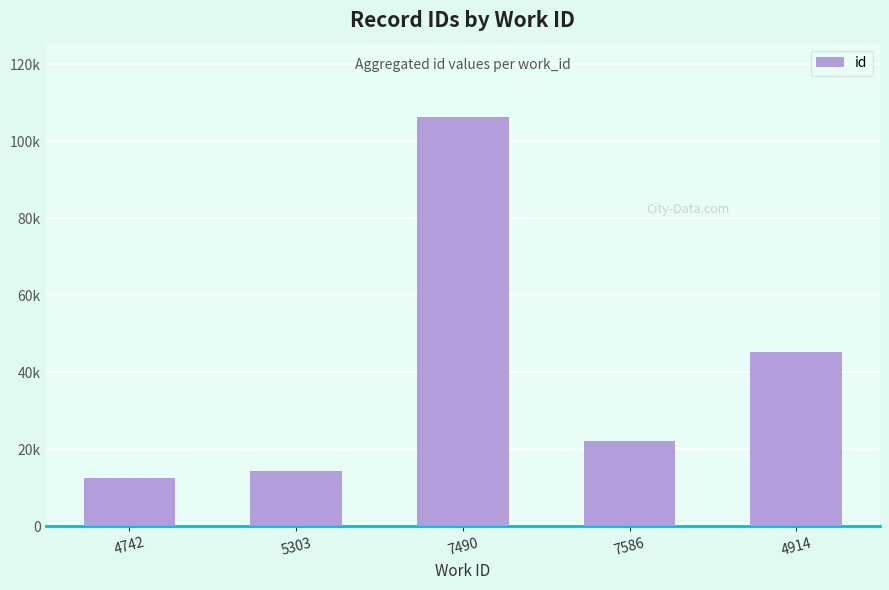

What is the difference between the maximum and minimum values?

93745